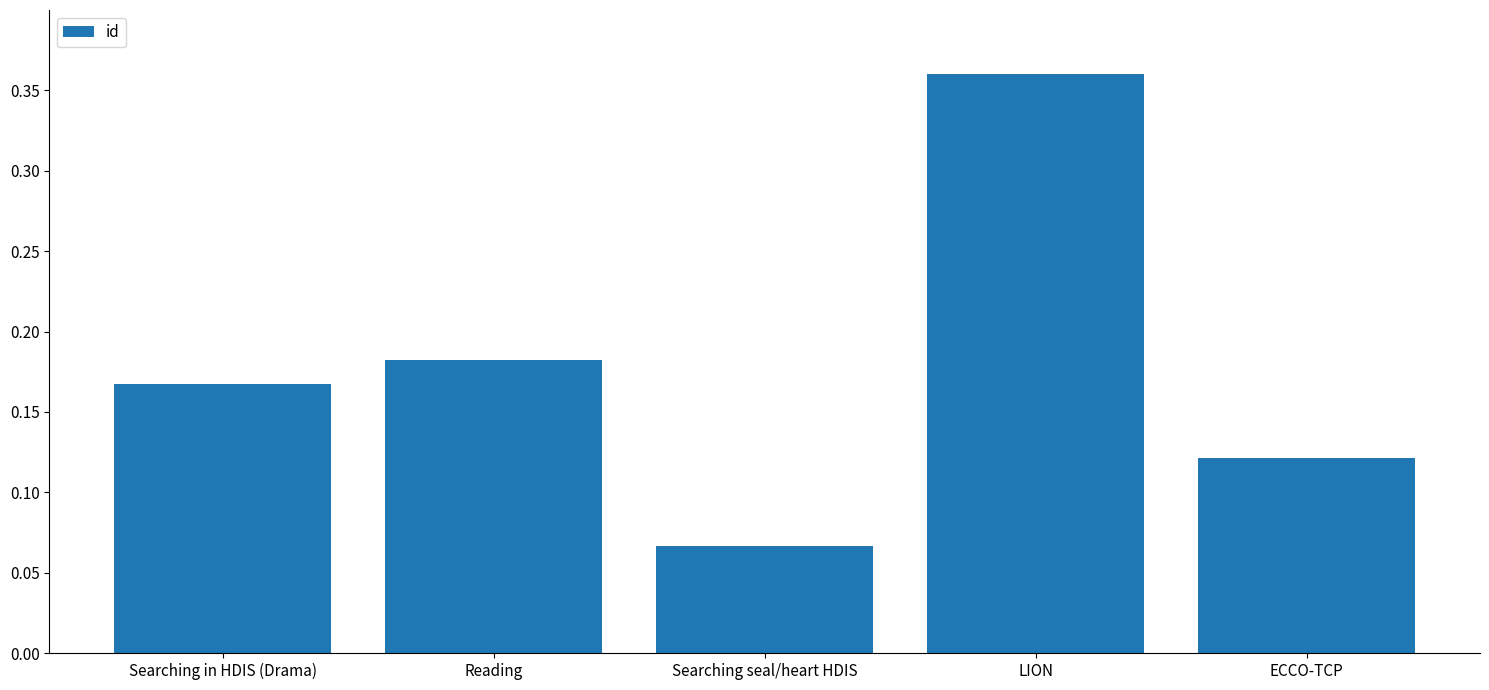

What is the sum of all values?

0.9